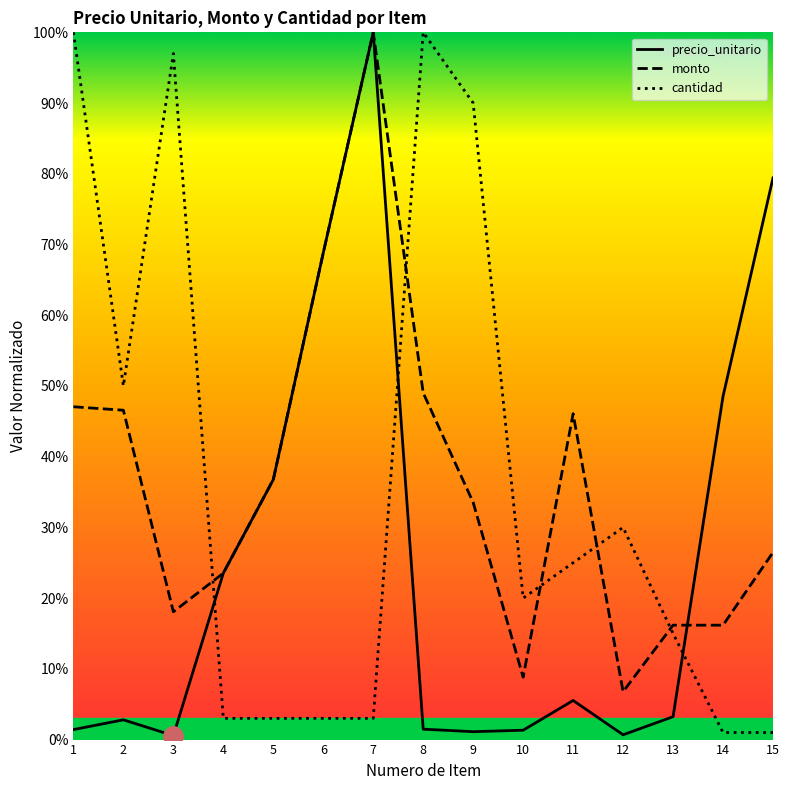

True or false: cantidad has a value of 0.5 at 2.

True